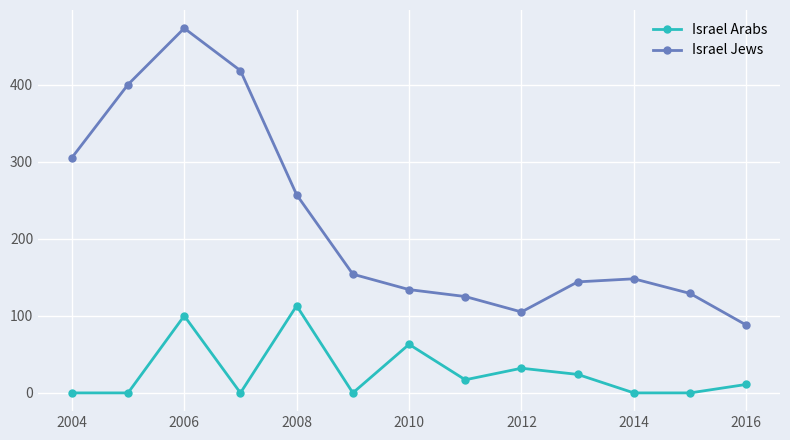

Which series has the largest range (max minus min)?

Israel Jews